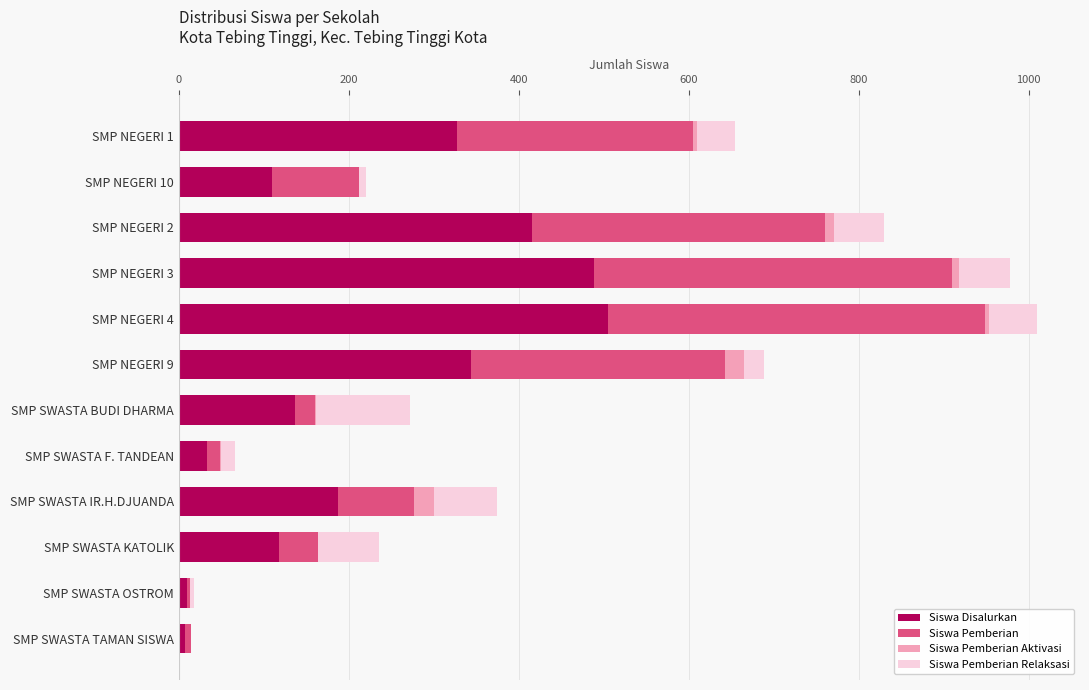

What is the sum of all Siswa Disalurkan values?

2680